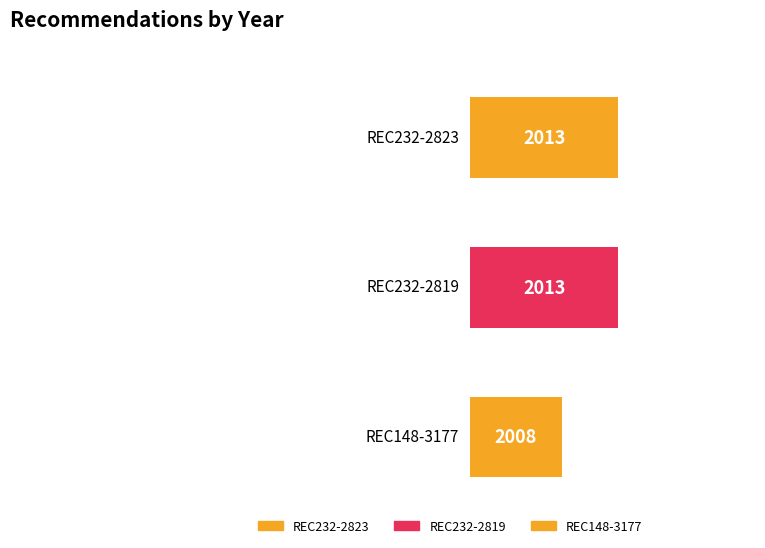

Between REC232-2819 and REC232-2823, which is larger?

REC232-2819